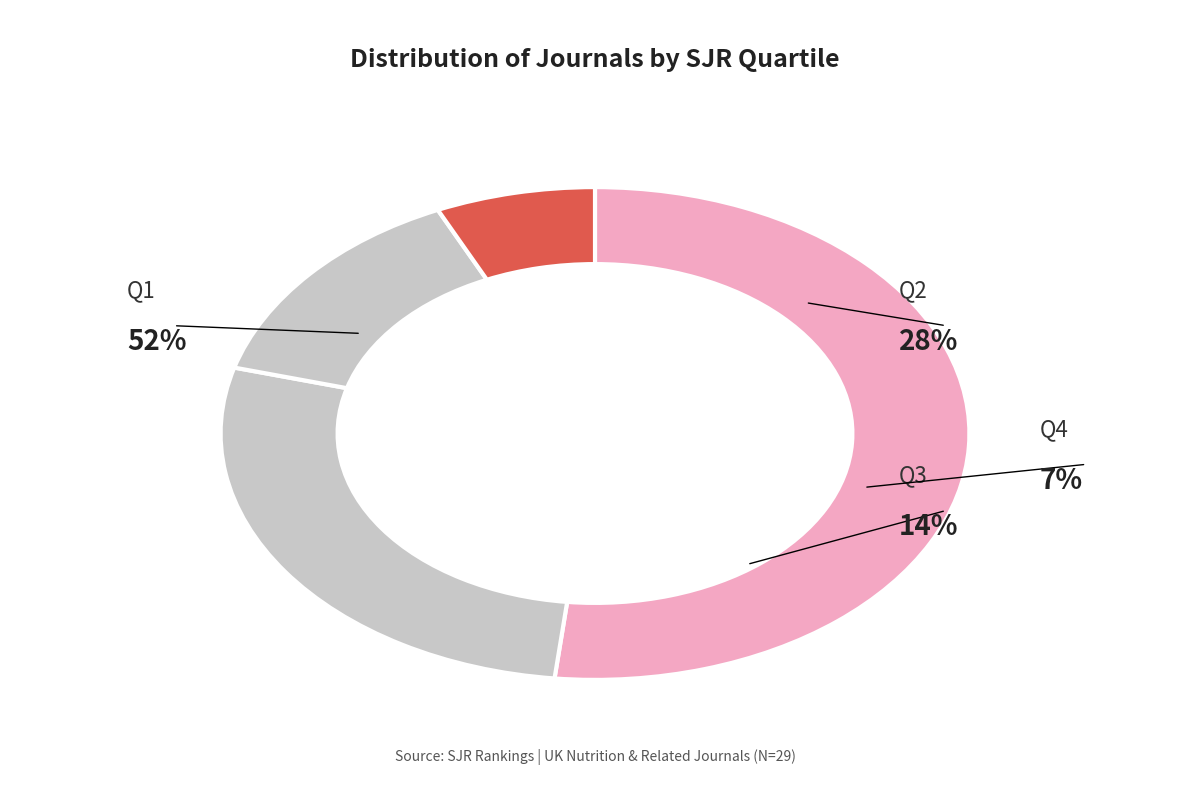

What is the ratio of the value at Q2 to the value at Q4?

4.0